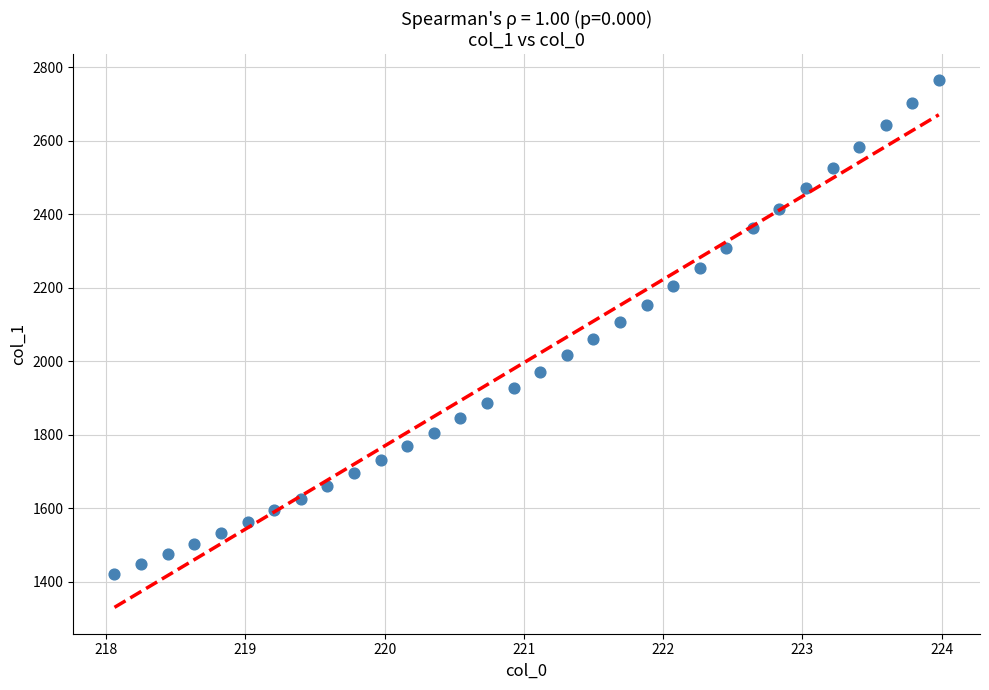

What is the range of X values (max minus min)?

5.9